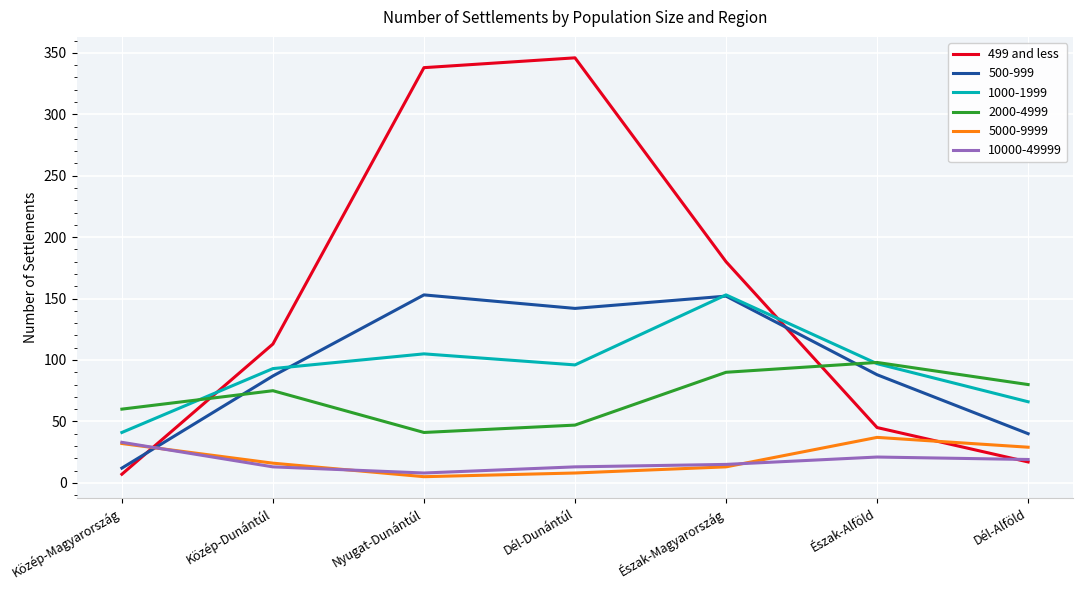

The 10000-49999 series shows 13 at Dél-Dunántúl. True or false?

True